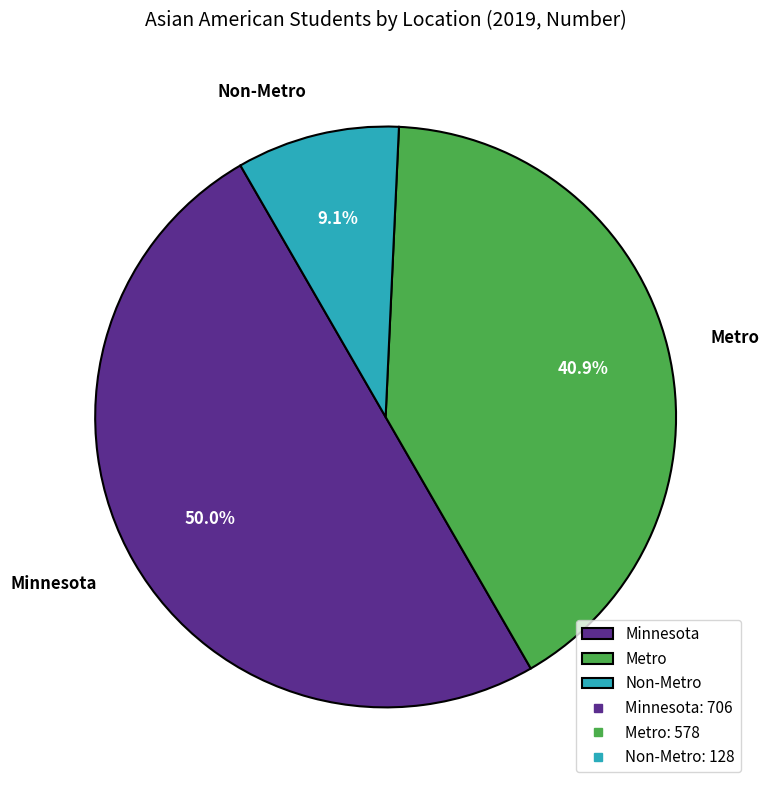

Which slice is the largest?

Minnesota